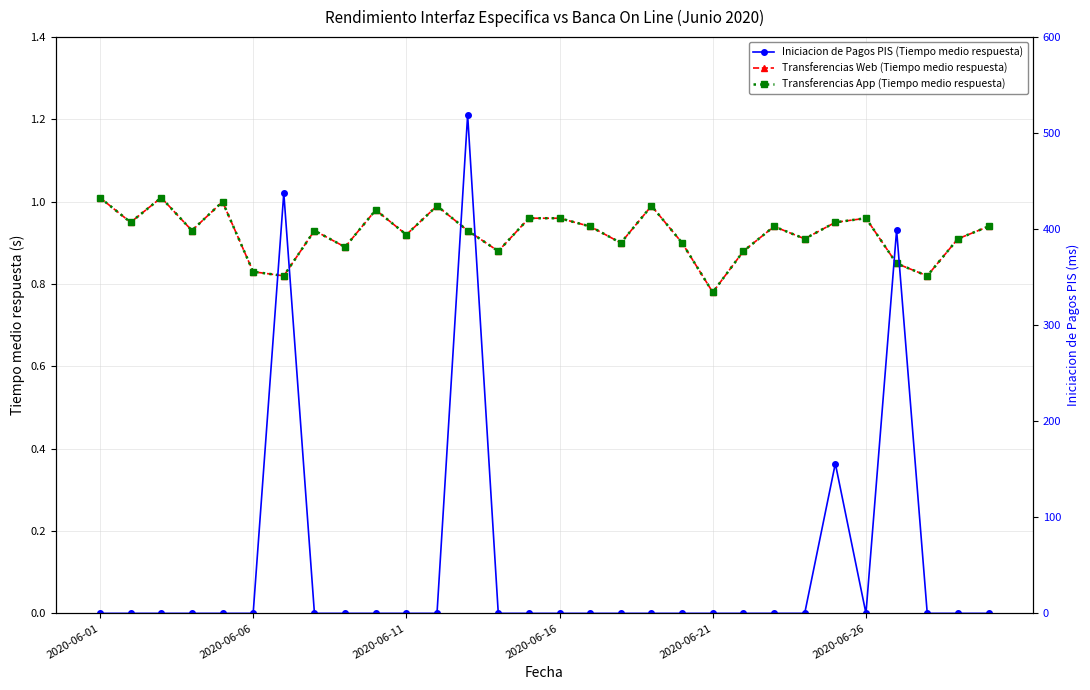

What are all the series names shown in the legend?

Transferencias Web (Tiempo medio respuesta), Transferencias App (Tiempo medio respuesta), Iniciacion de Pagos PIS (Tiempo medio respuesta)